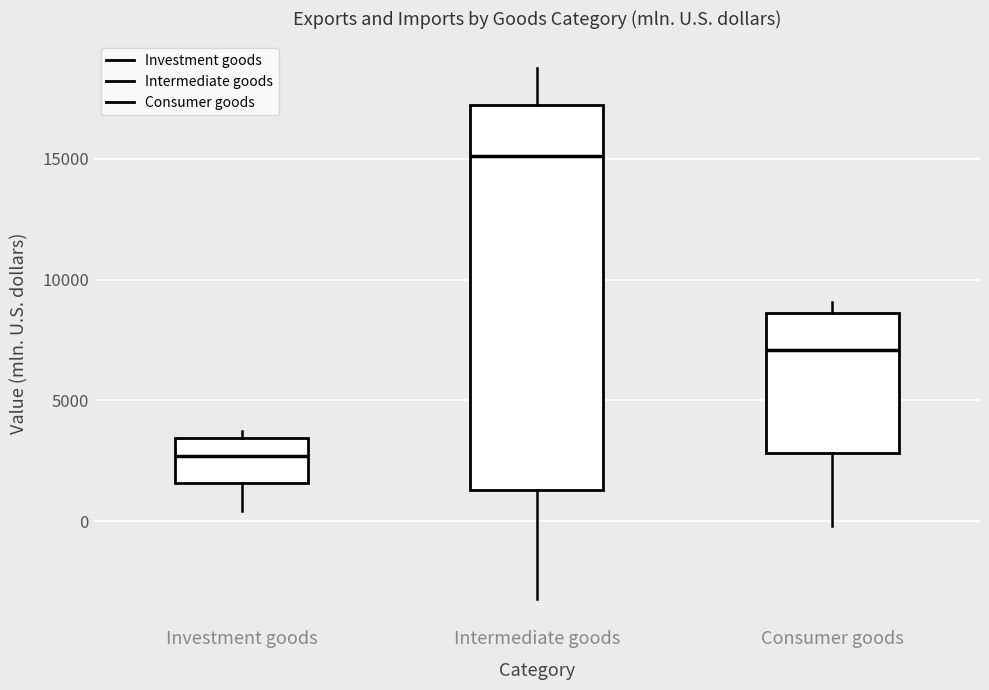

Comparing the boxes themselves (not the whiskers), which one is the tallest?

Intermediate goods